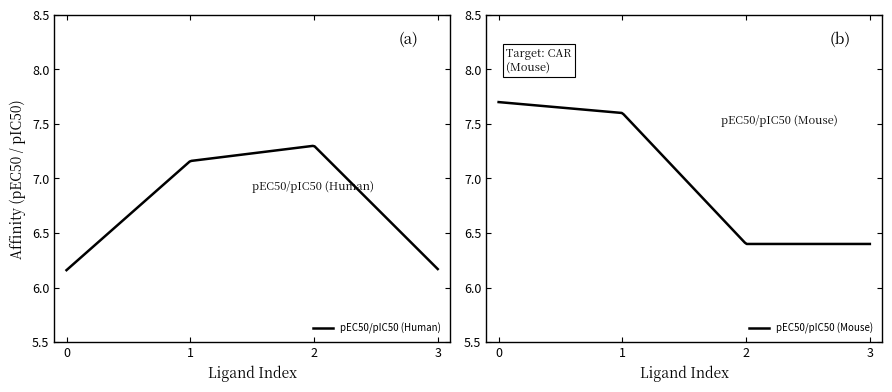

How many values in the pEC50/pIC50 (Mouse) series exceed 7?

2